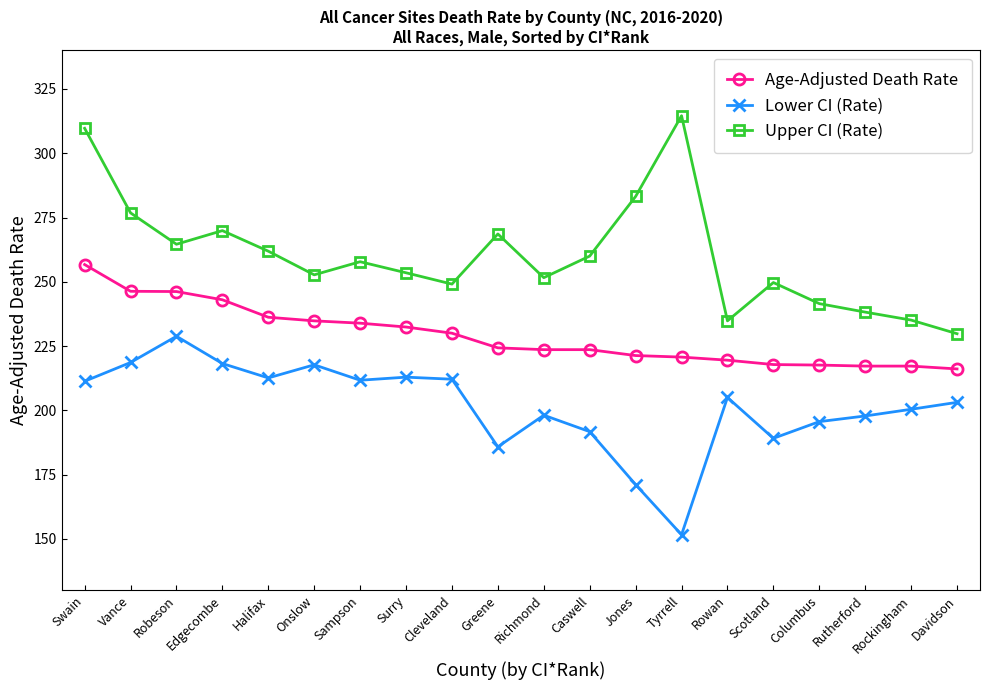

True or false: Age-Adjusted Death Rate has a value of 216.1 at Davidson.

True